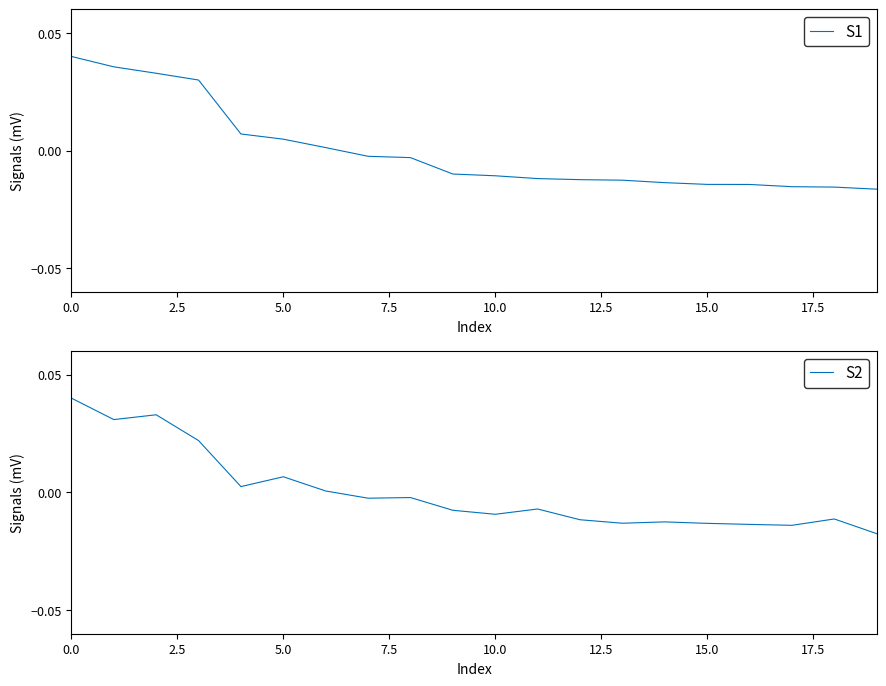

What position from the left is 7.5?

4